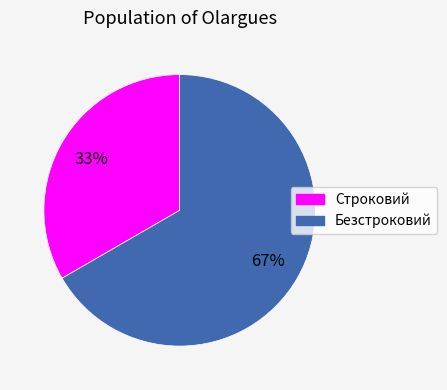

How many segments does this pie chart have?

2